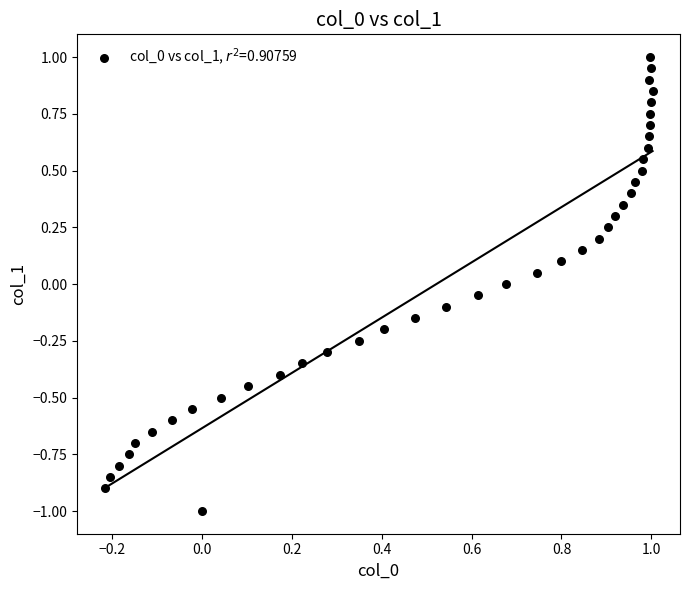

What is the range of Y values (max minus min)?

2.0